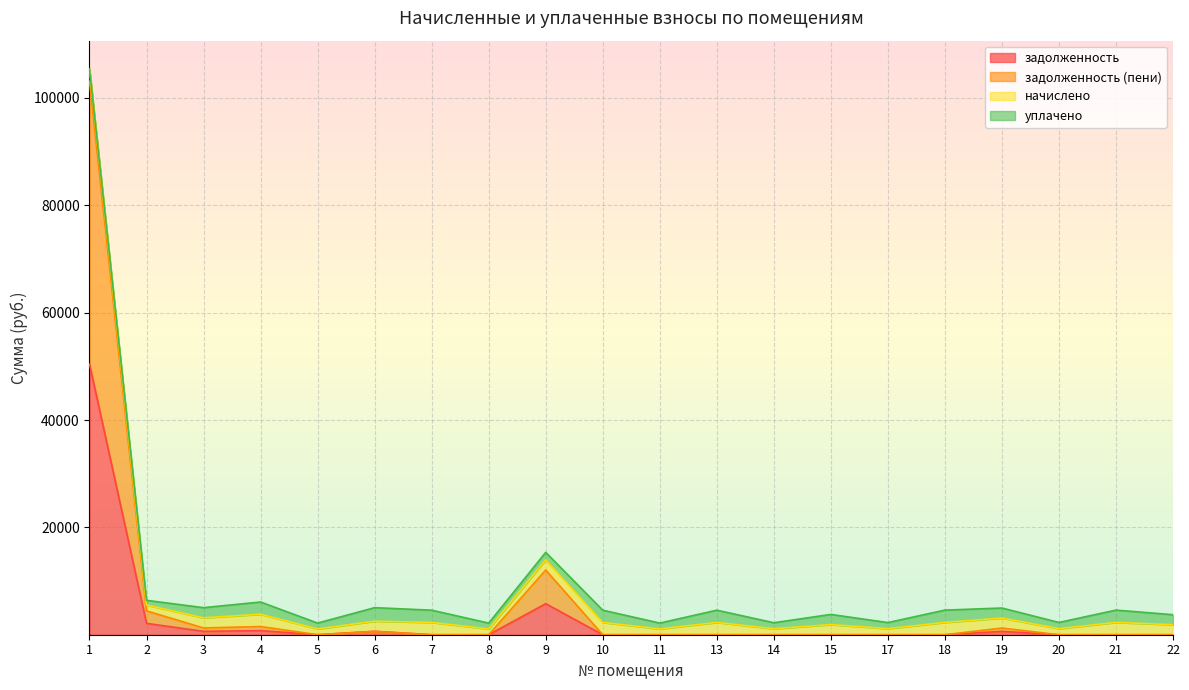

What is the highest value of the задолженность series?

50411.6